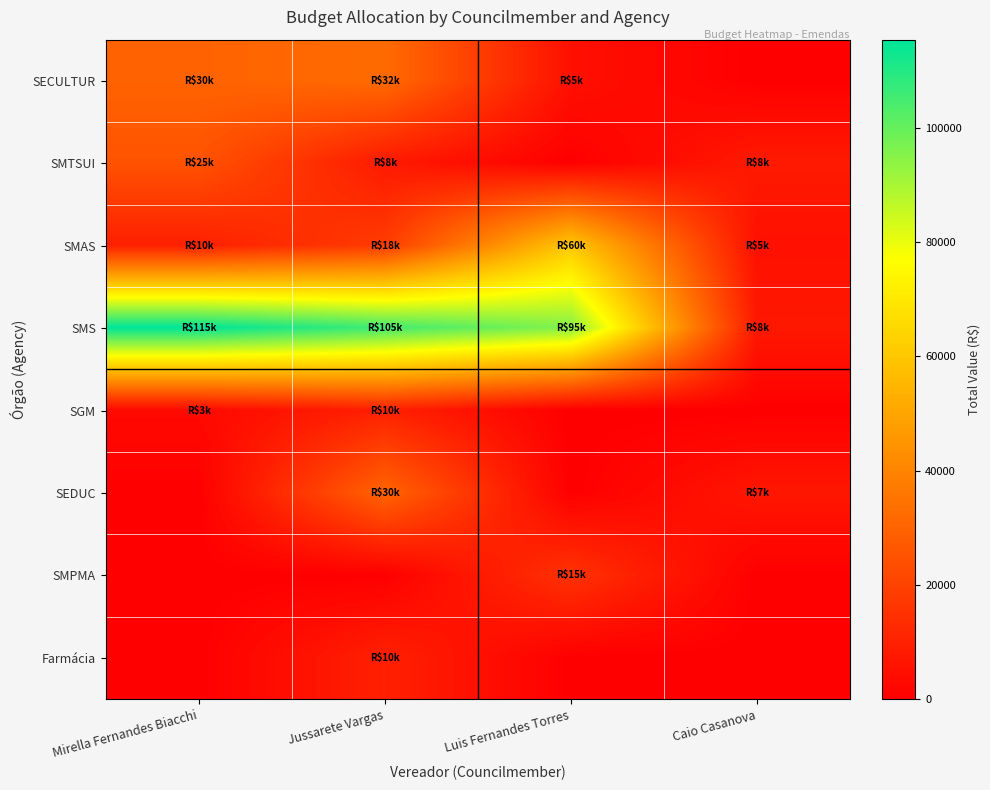

At which category does the chart reach its minimum across all series?

Caio Casanova